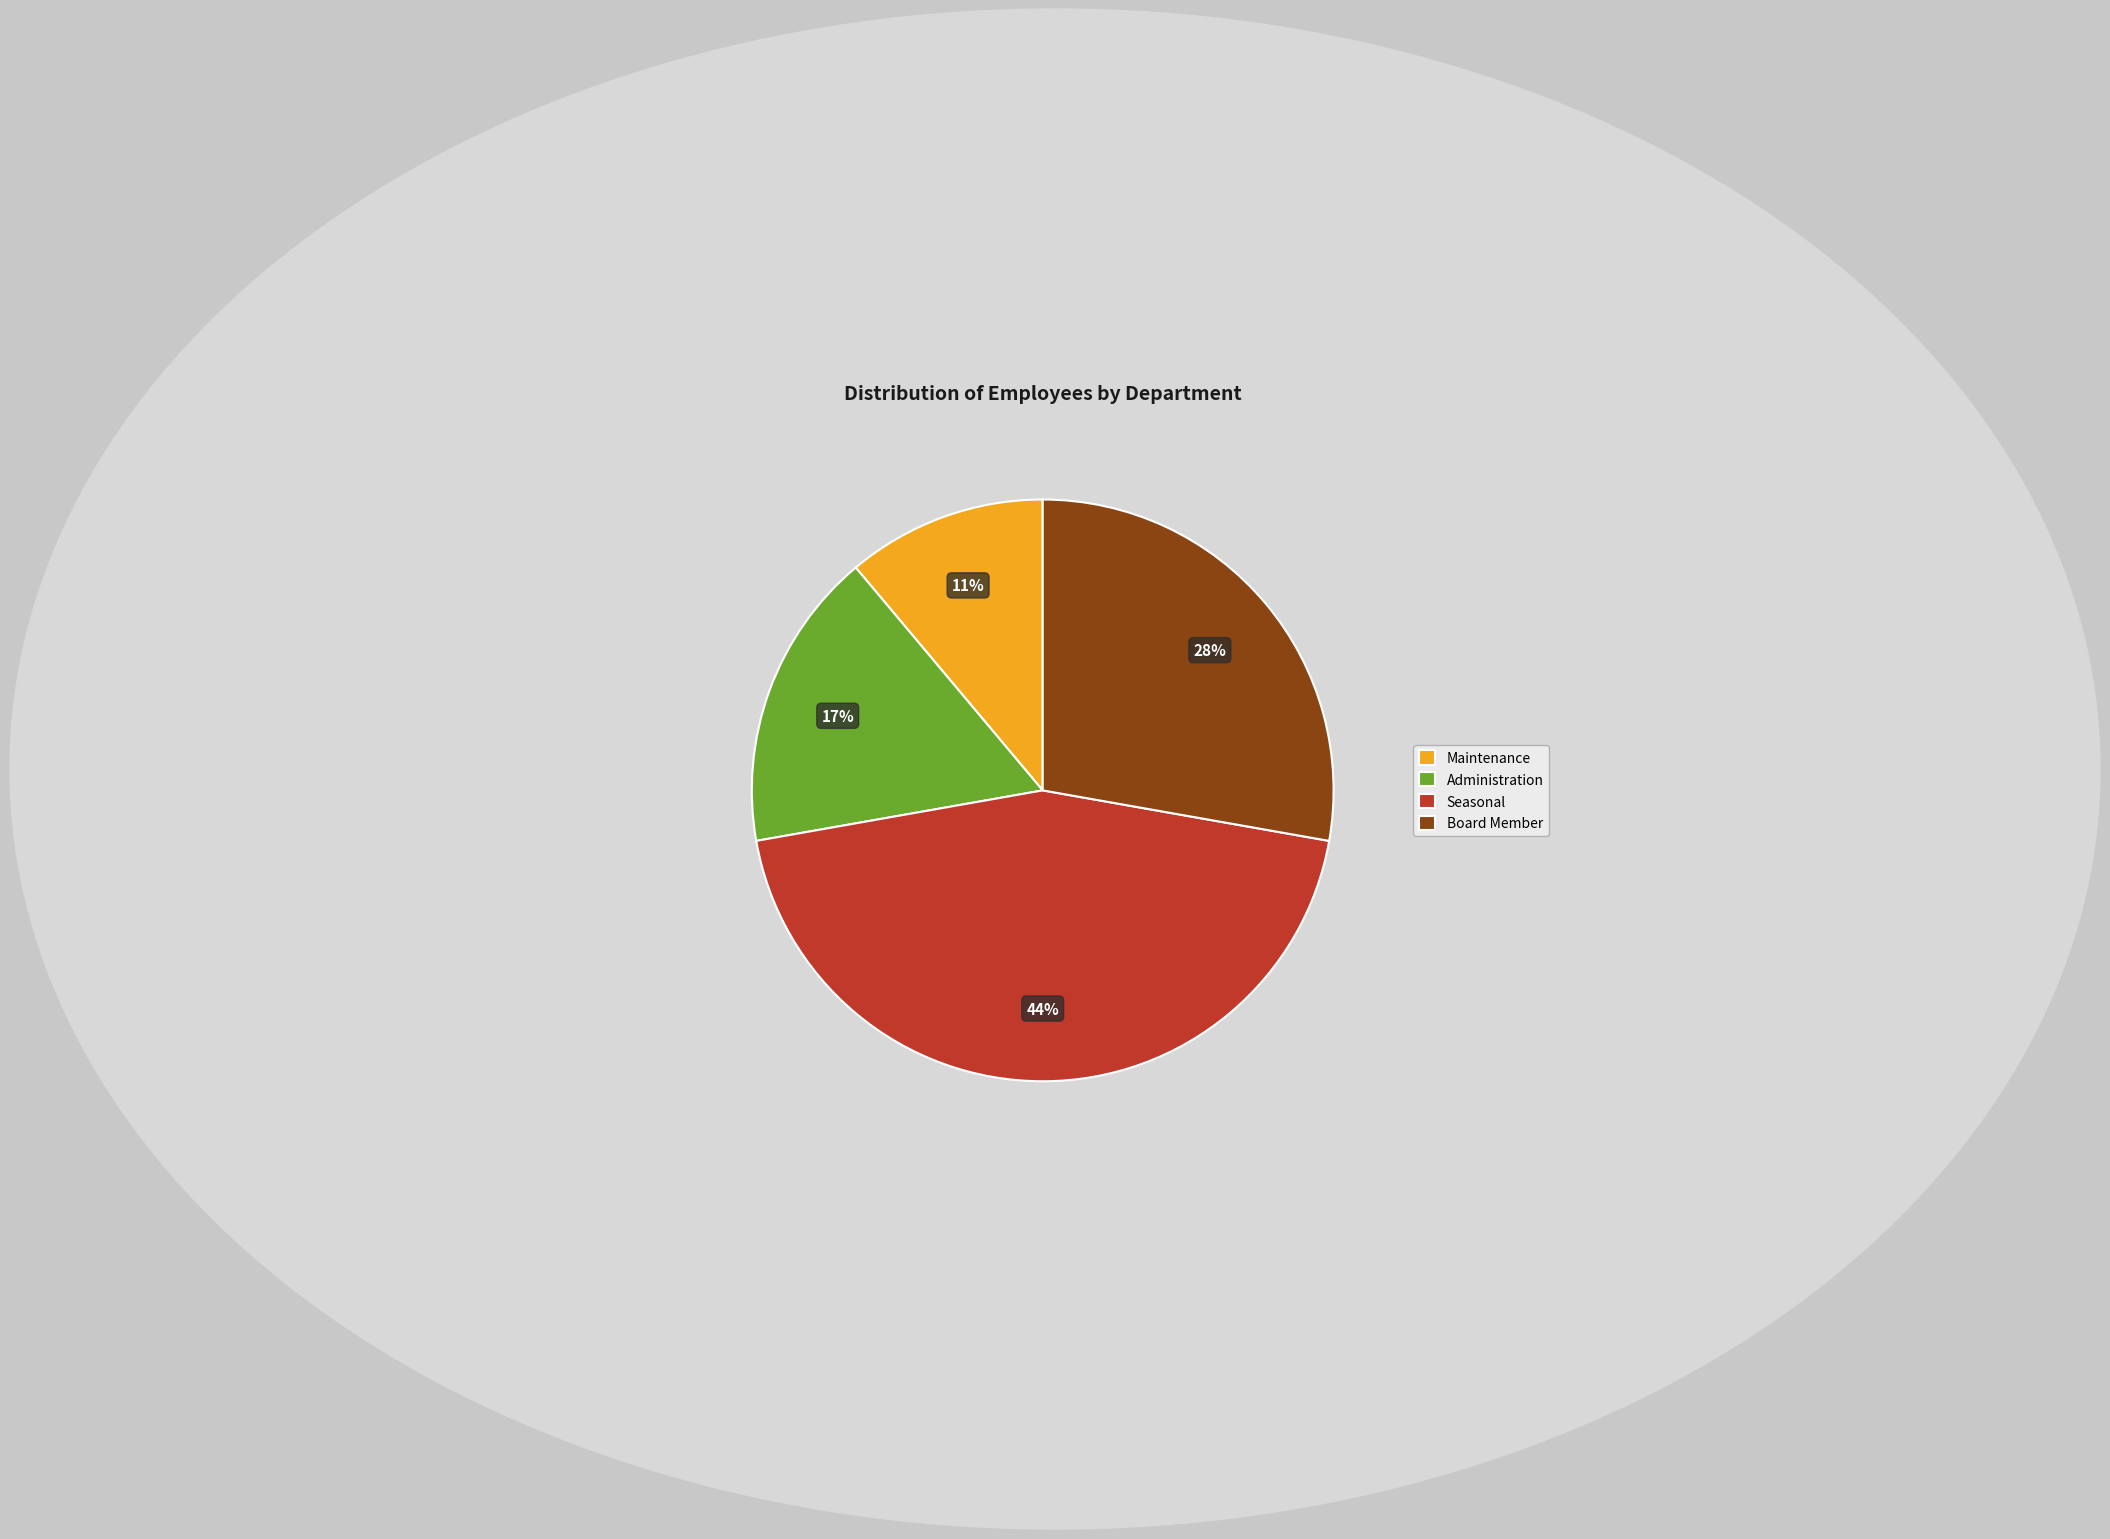

What is the largest slice in the pie chart?

Seasonal